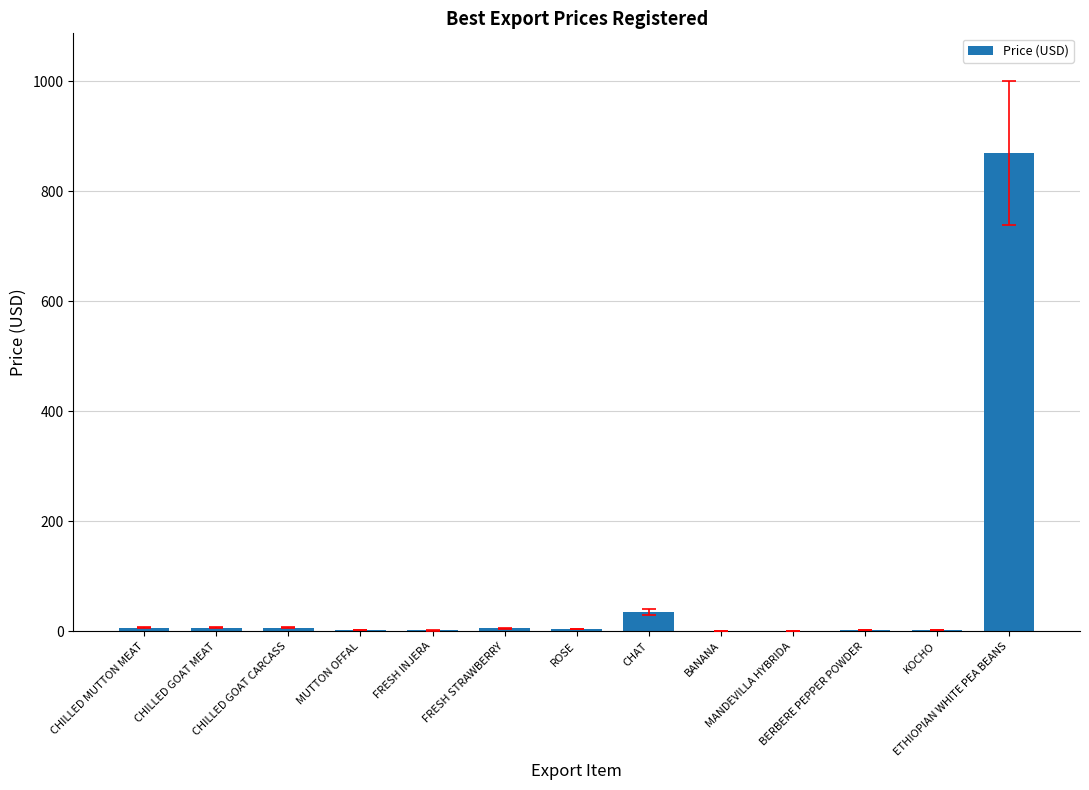

How many distinct data groups are displayed?

1